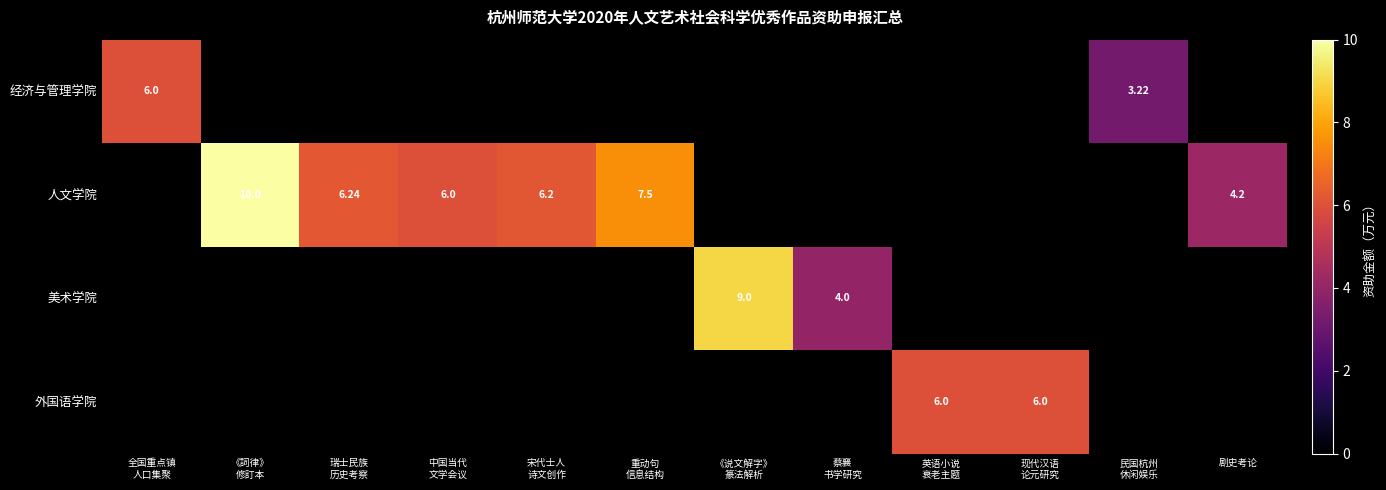

The value of 美术学院 at 英语小说 衰老主题 is 2.8. True or false?

False